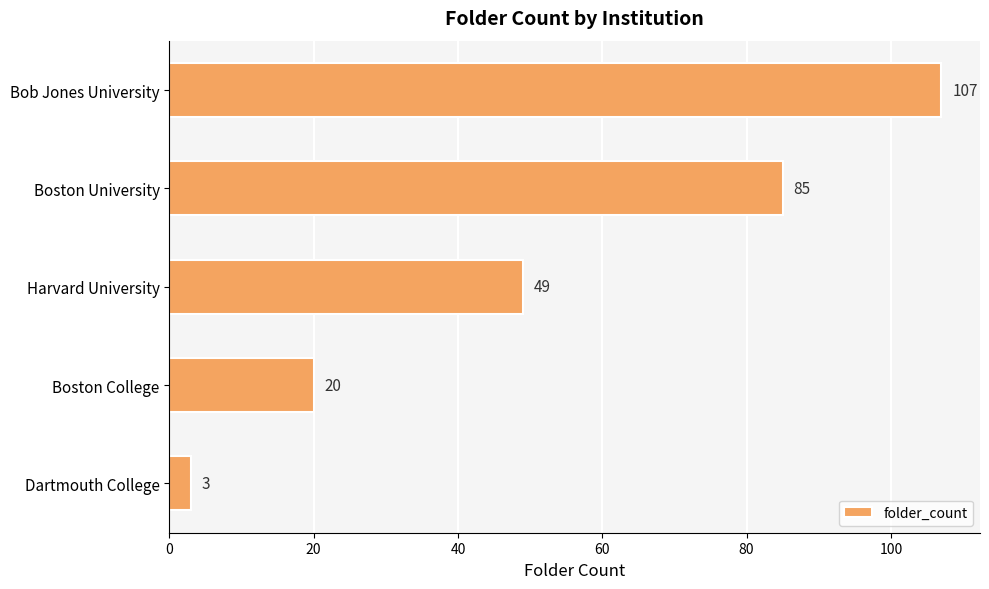

The value at Boston College is 12. True or false?

False